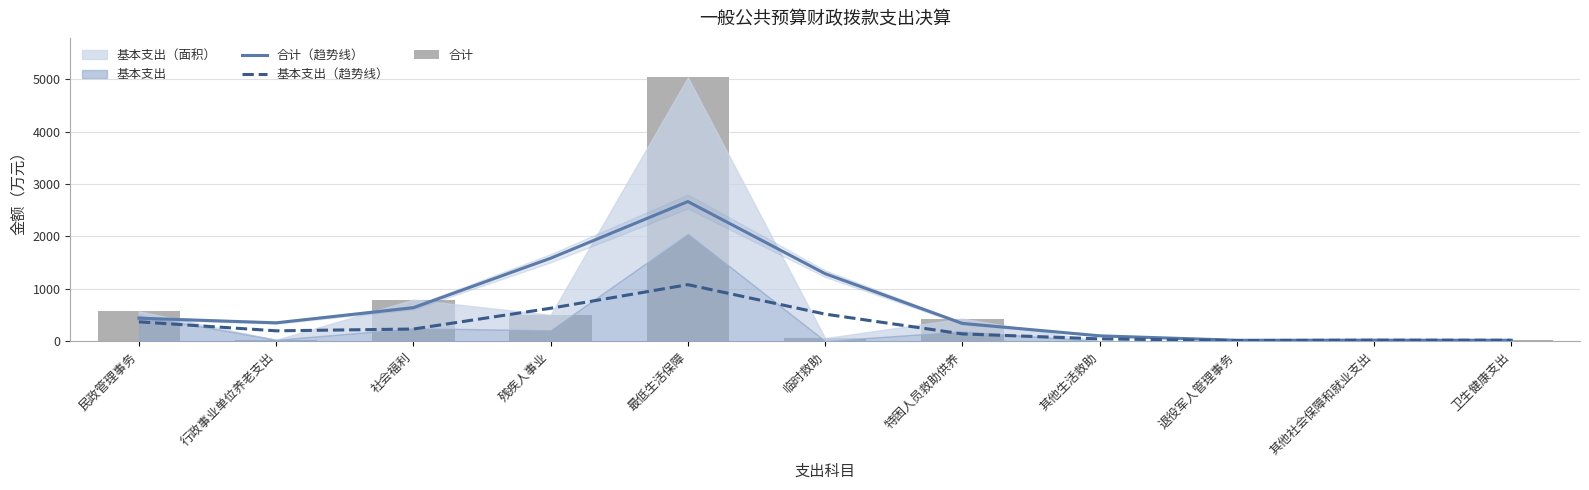

Which series changed the most between 临时救助 and 卫生健康支出?

合计（趋势线）